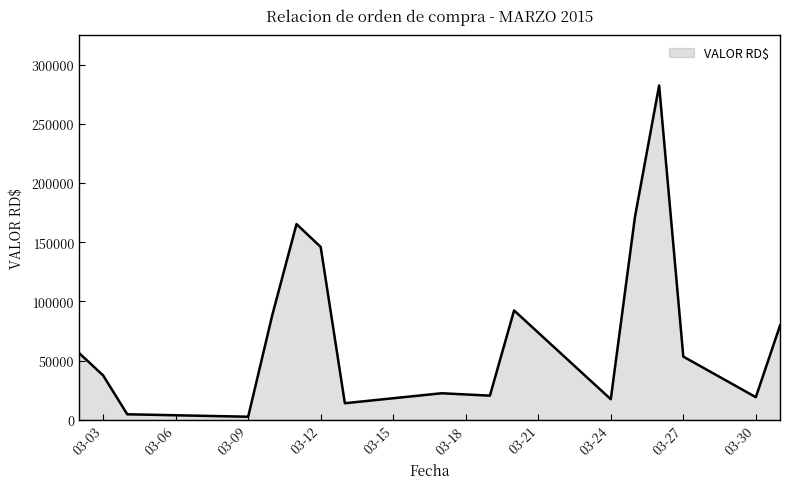

What is the difference between the maximum and minimum values?

279922.1